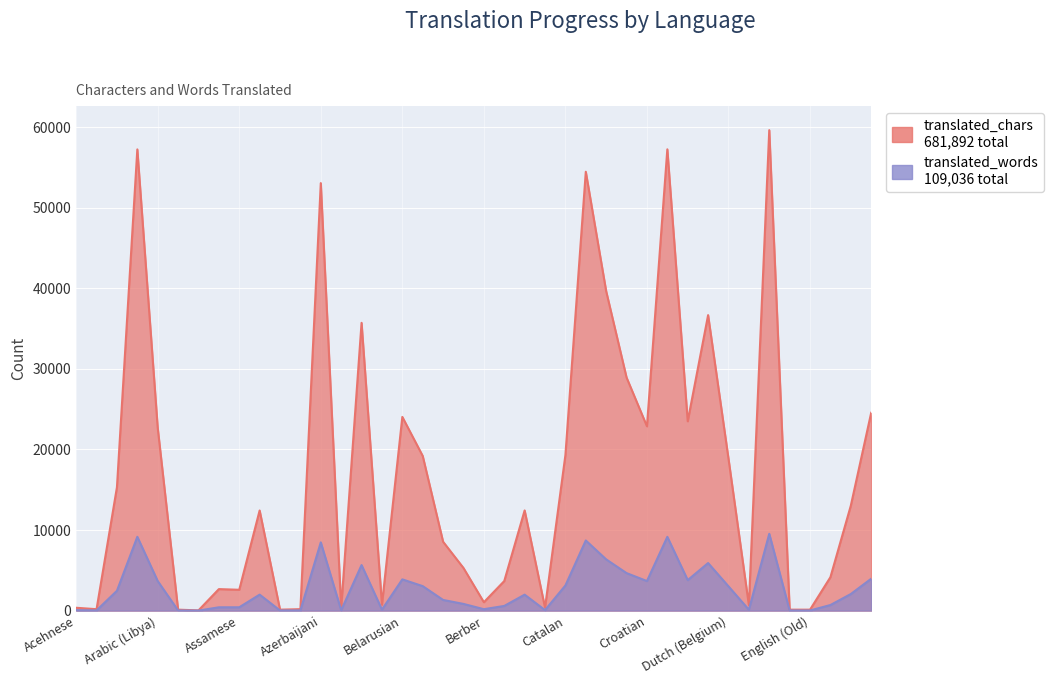

How many distinct data groups are displayed?

2